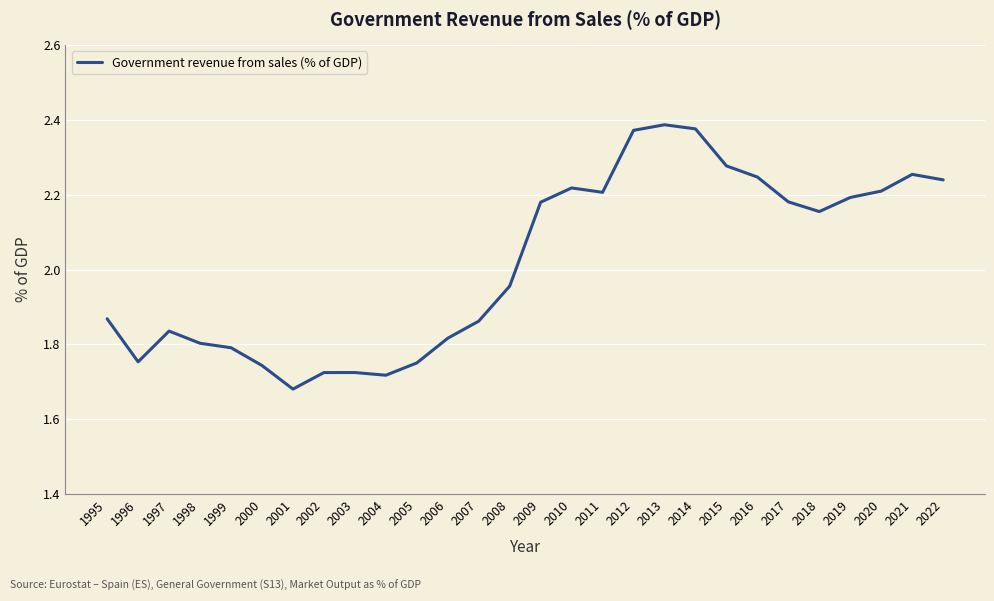

Which has a higher value, 2005 or 2018?

2018